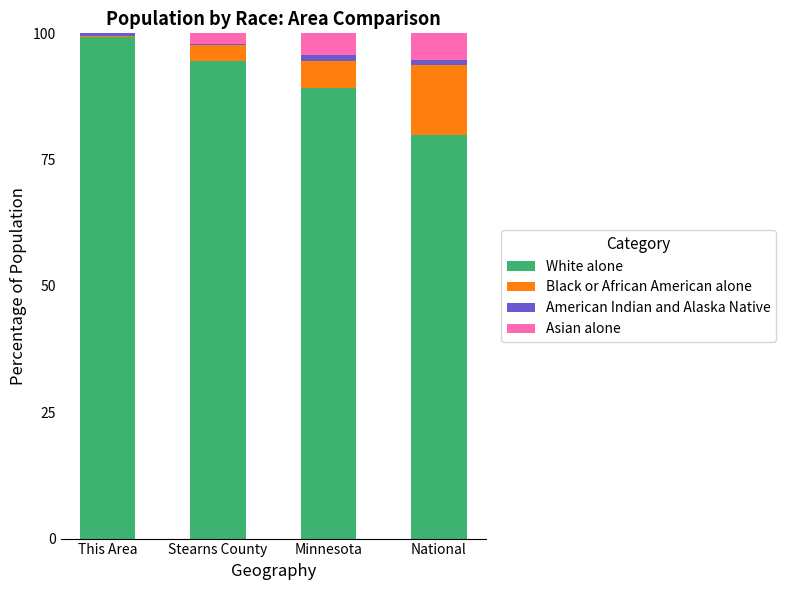

What is the total value across all series at Stearns County?

100.0